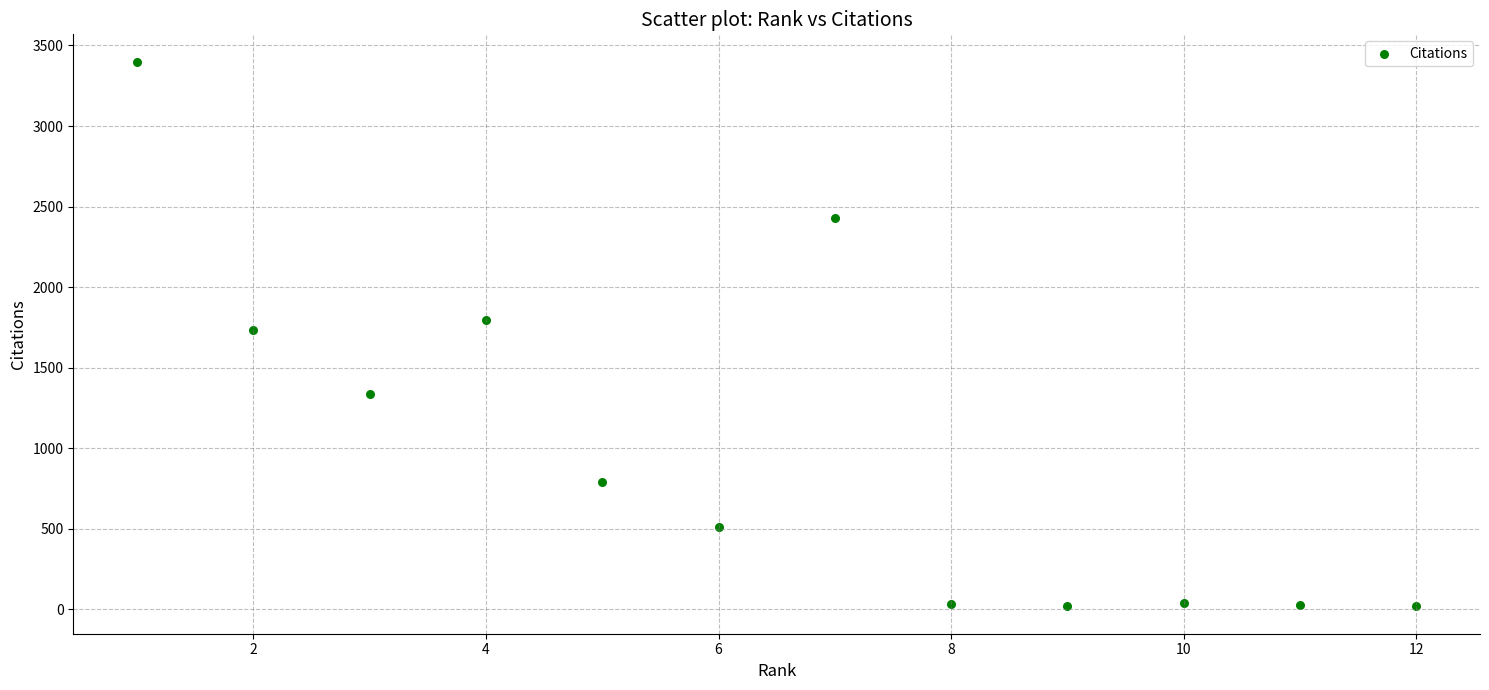

What is the range of Y values (max minus min)?

3382